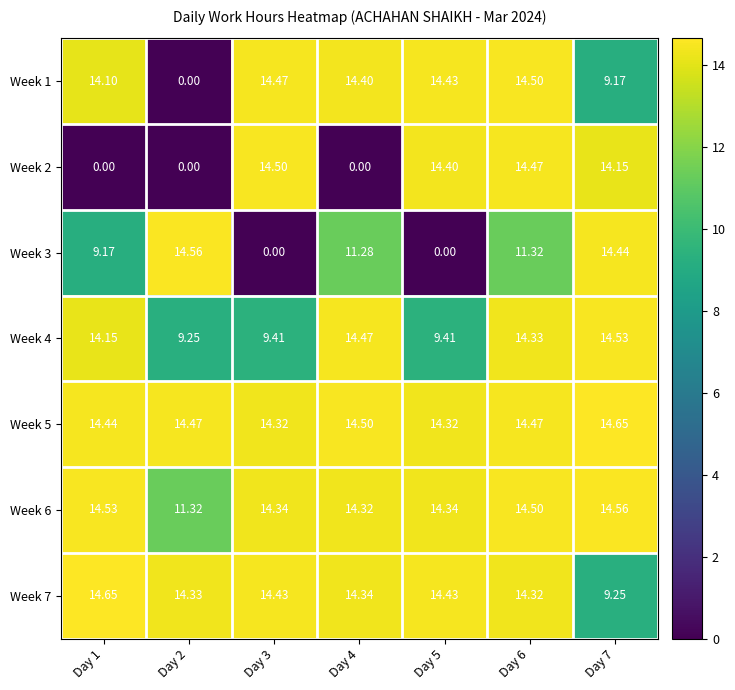

Is the value of Week 3 at Day 1 greater than the value of Week 2 at Day 4?

Yes